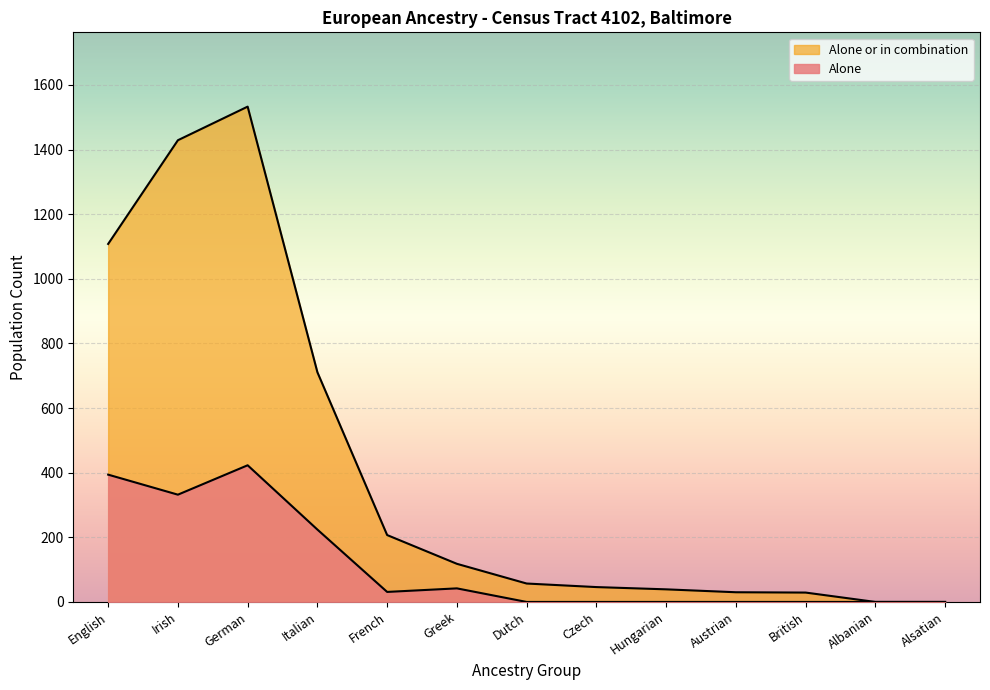

What is the average value of the Alone series?

111